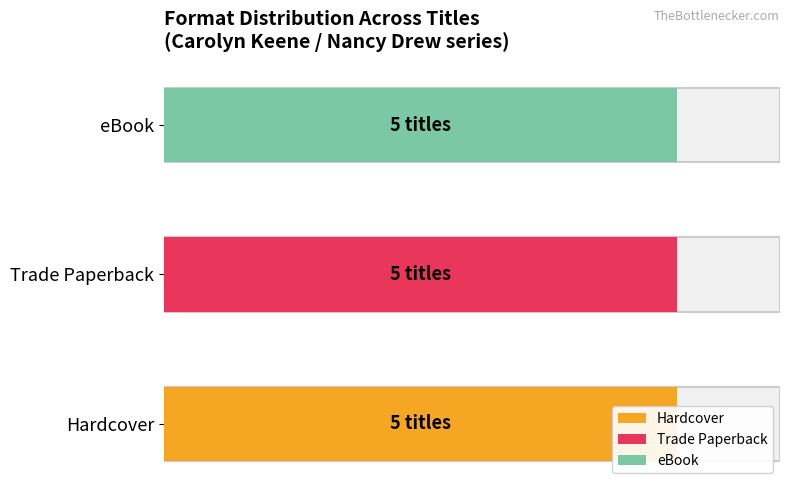

Are the bars horizontal?

Yes